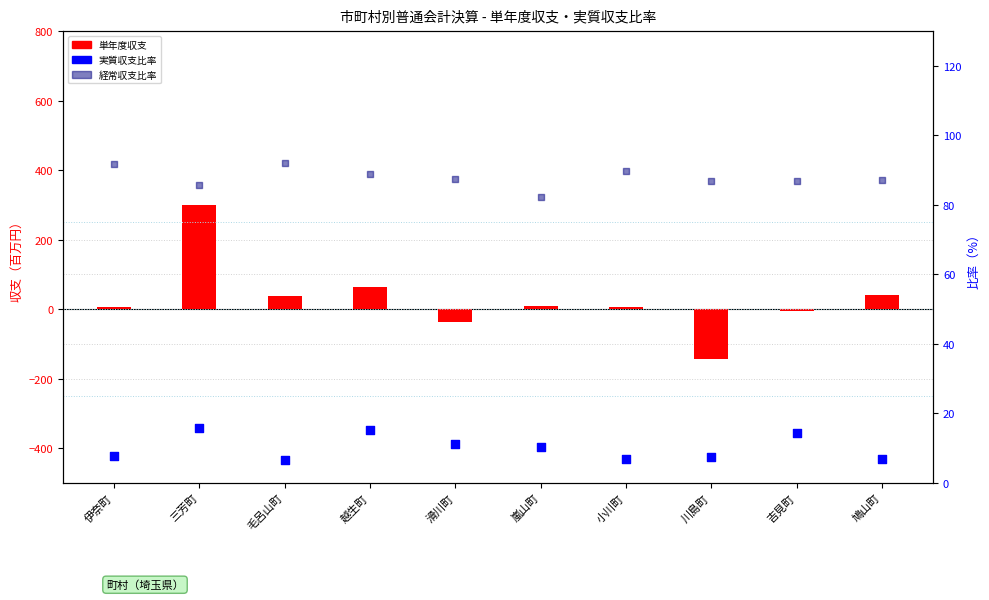

What are all the series names shown in the legend?

単年度収支, 実質収支比率, 経常収支比率